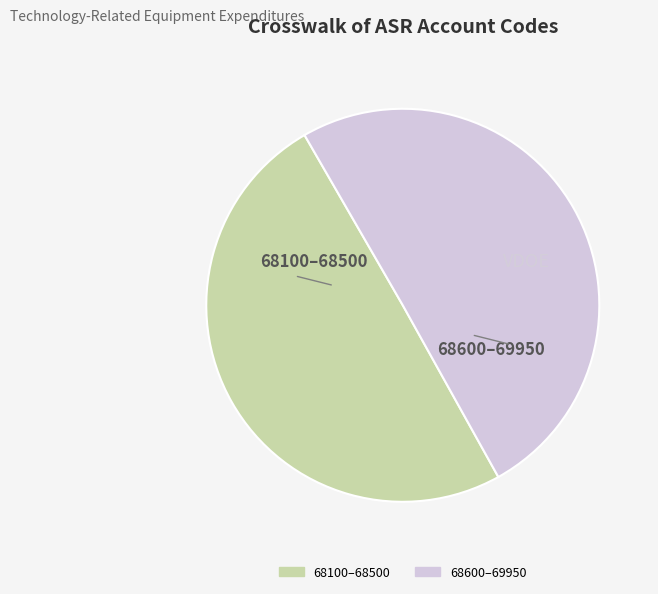

Count the number of slices in the pie.

2